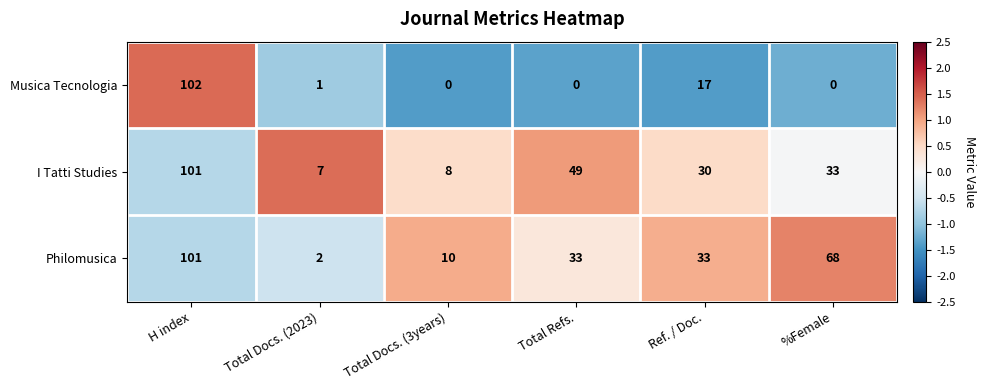

What is the difference between the Musica Tecnologia values at Ref. / Doc. and %Female?

17